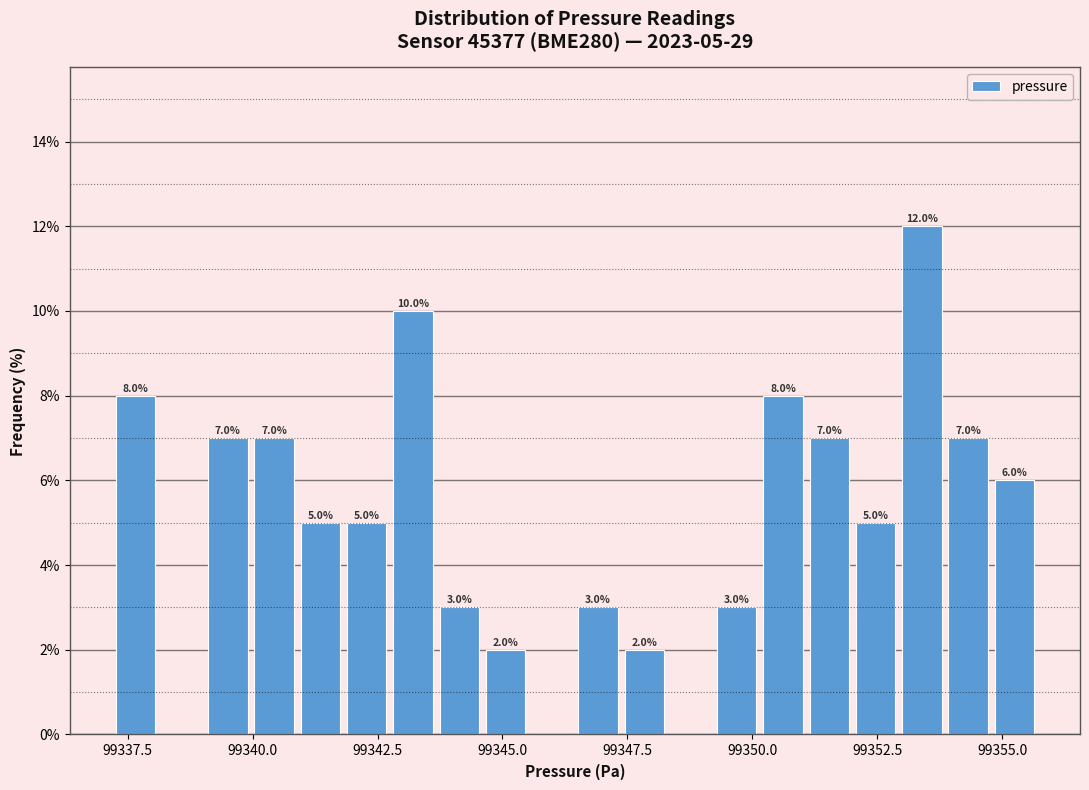

Around what value on the x-axis is the tallest bar? Give the approximate position of its centre, as read against the axis.

99353.5